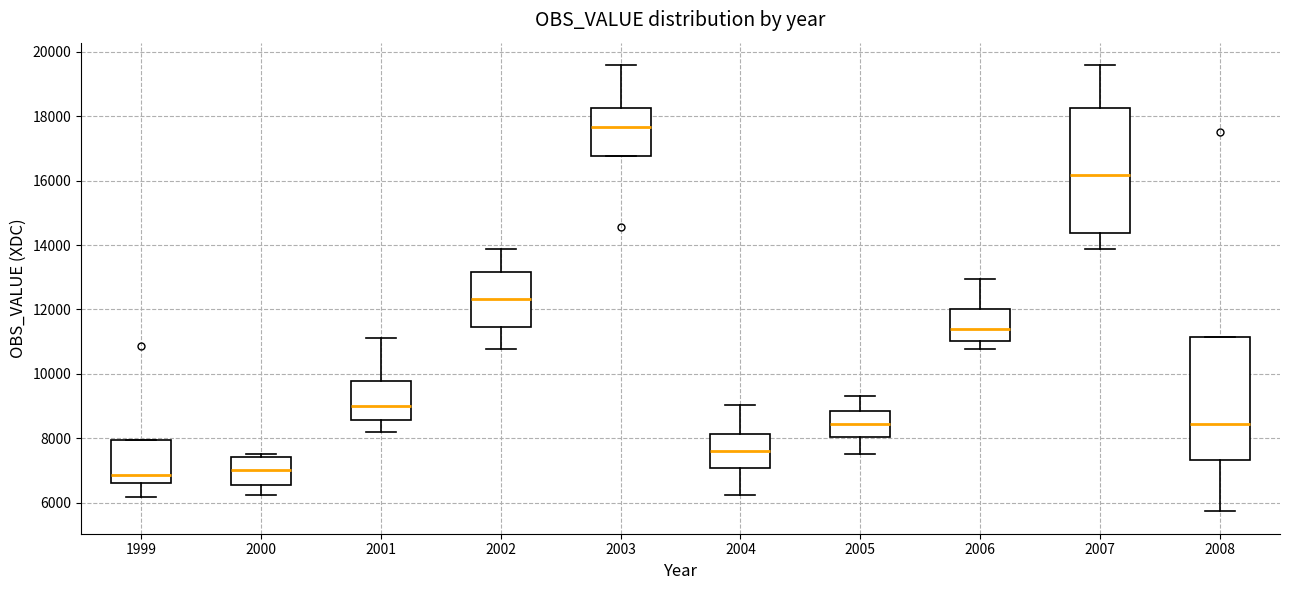

Reading left to right, transcribe this box plot: for each box, give where its median line is, the range the box spans, and where its two whiskers end, as read against the y-axis. The values are not printed on the chart, so give them approximately, as read against the axis.

1999: median 6800, box 6600 to 8000, whiskers 6200 to 8000
2000: median 7000, box 6600 to 7400, whiskers 6200 to 7600
2001: median 9000, box 8600 to 9800, whiskers 8200 to 11200
2002: median 12400, box 11400 to 13200, whiskers 10800 to 13800
2003: median 17600, box 16800 to 18200, whiskers 16800 to 19600
2004: median 7600, box 7000 to 8200, whiskers 6200 to 9000
2005: median 8400, box 8000 to 8800, whiskers 7600 to 9400
2006: median 11400, box 11000 to 12000, whiskers 10800 to 13000
2007: median 16200, box 14400 to 18200, whiskers 13800 to 19600
2008: median 8400, box 7400 to 11200, whiskers 5800 to 11200